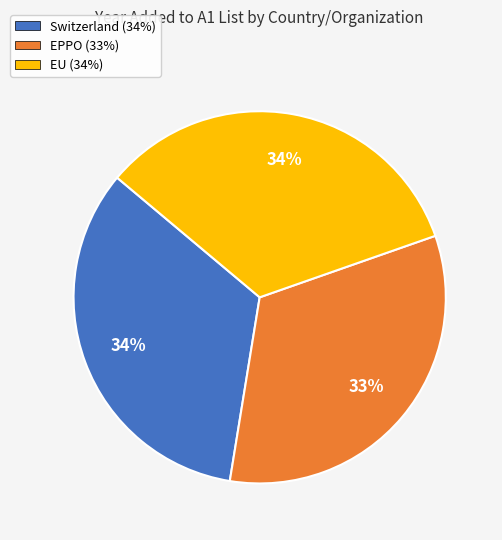

Approximately how many times larger is the value at EU compared to EPPO?

1.0